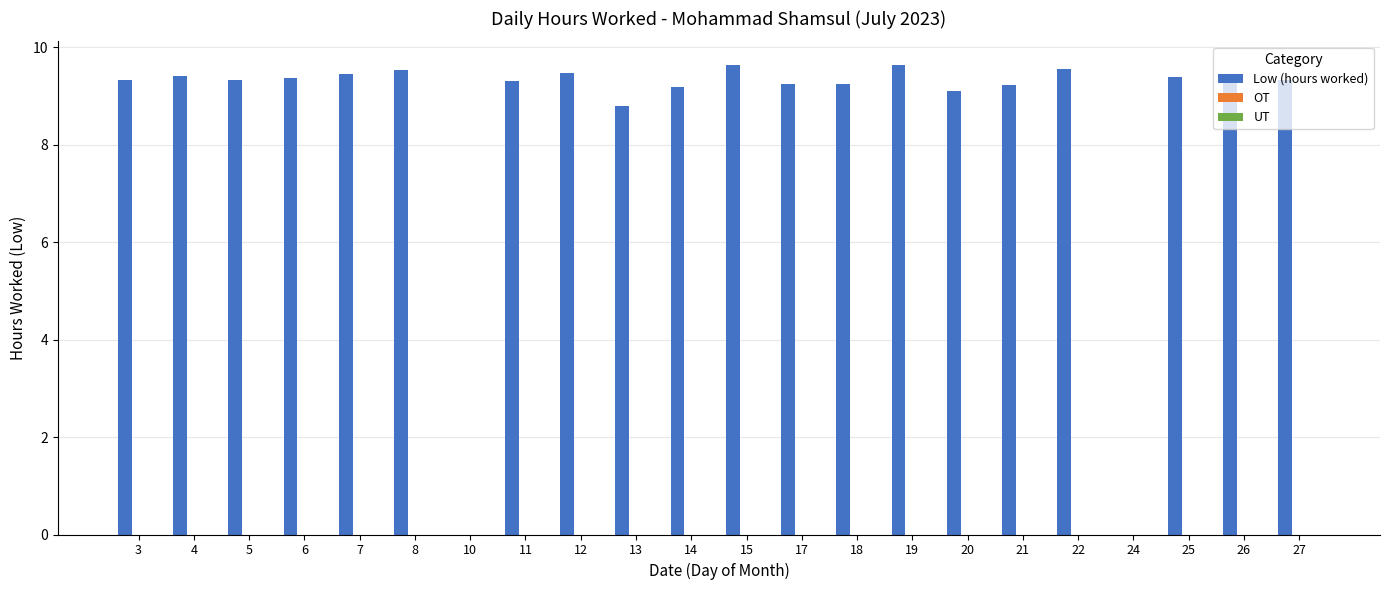

What is the greatest value displayed?

9.6